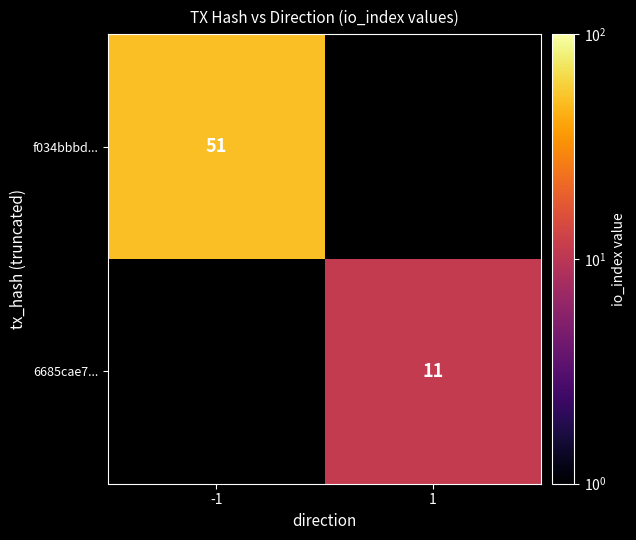

True or false: f034bbbd... has a value of 51 at -1.

True